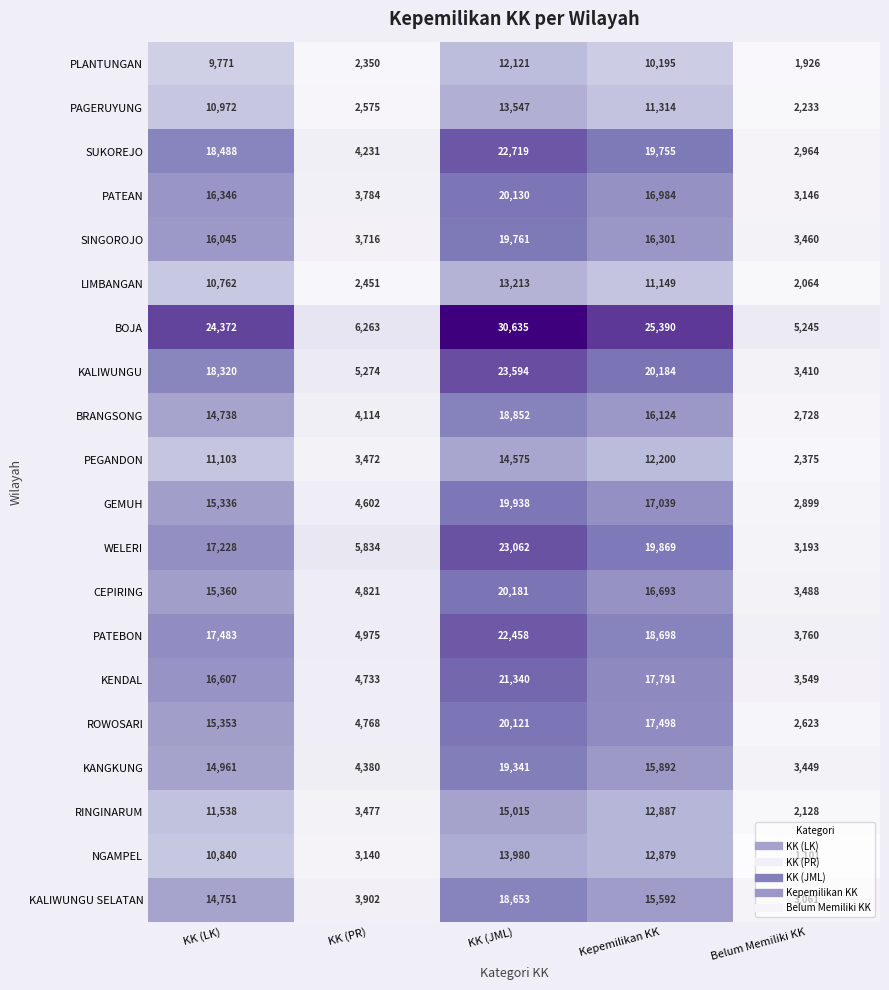

True or false: SUKOREJO has a value of 5605 at KK (PR).

False